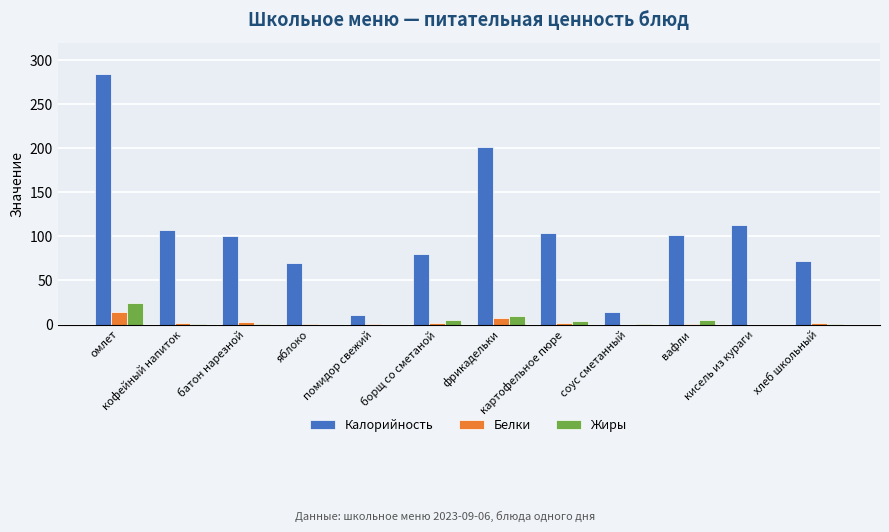

What is the sum of the Белки values at кофейный напиток and омлет?

16